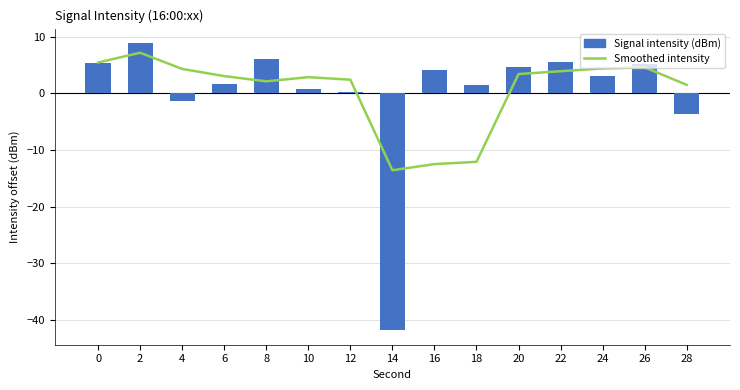

What is the spread (max minus min) of values at 14?

28.3